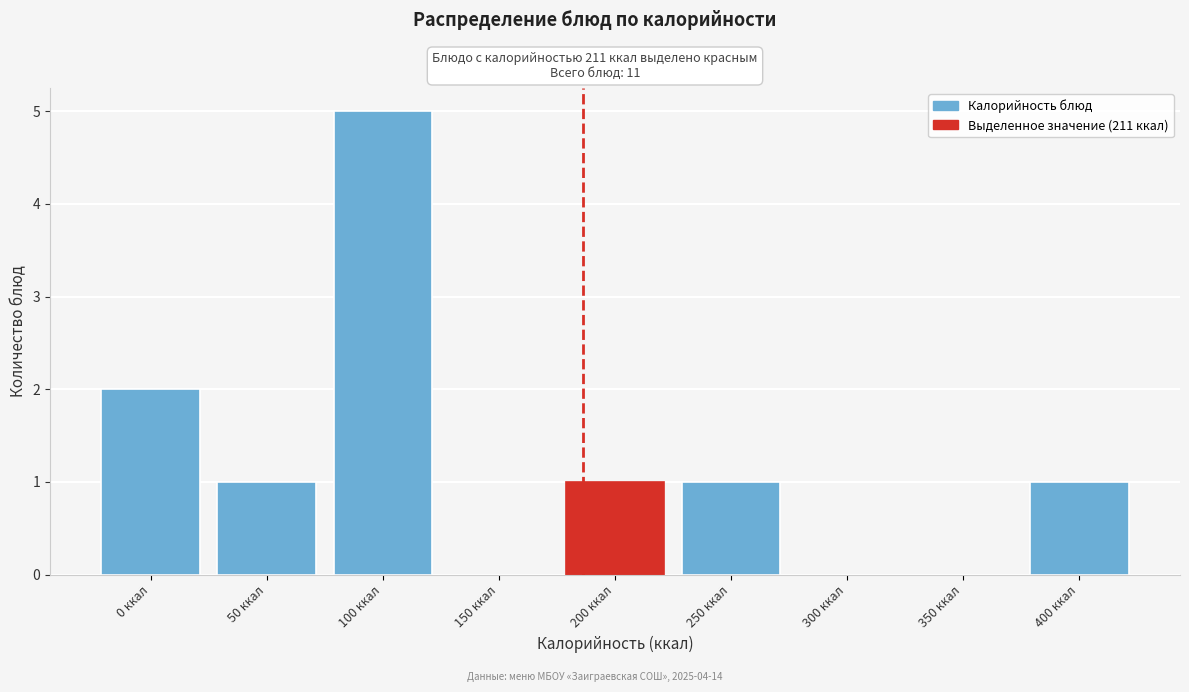

Reading left to right, list all the values displayed in this chart.

0 ккал=2	50 ккал=1	100 ккал=5	150 ккал=0	200 ккал=1	250 ккал=1	300 ккал=0	350 ккал=0	400 ккал=1